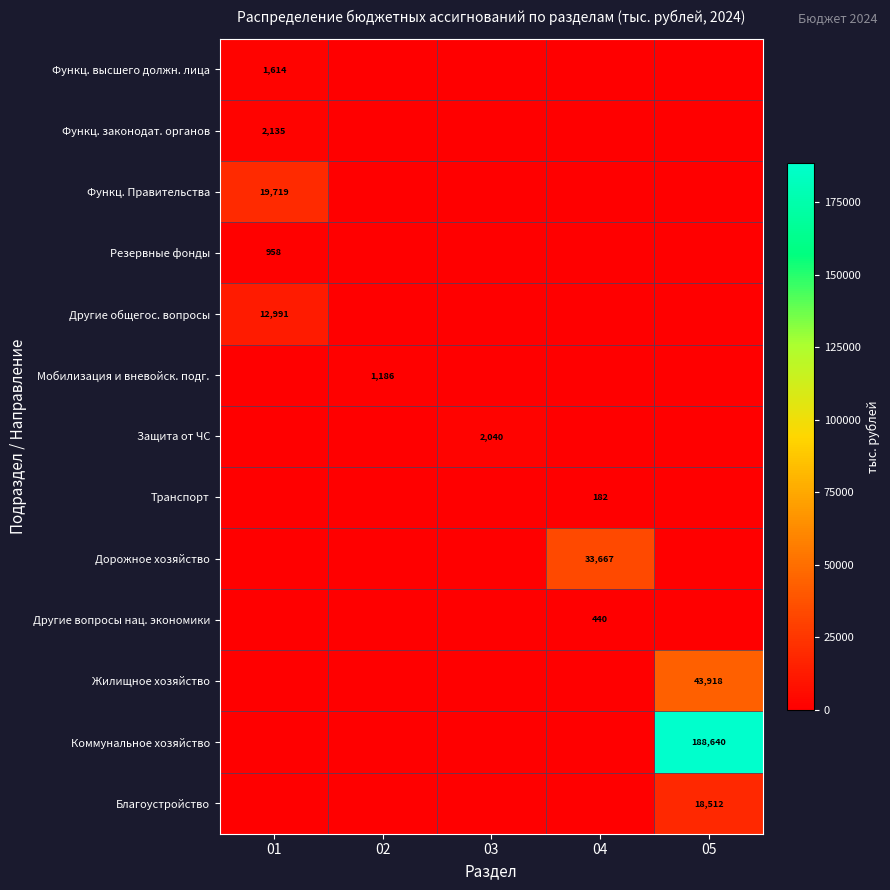

Is it true that Коммунальное хозяйство equals 188640 at 05?

True